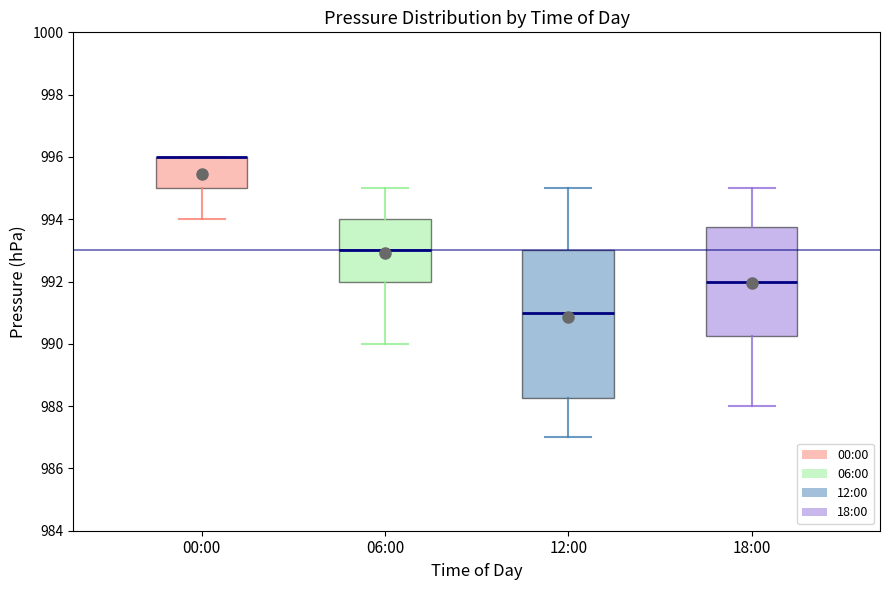

Reading left to right, transcribe this box plot: for each box, give where its median line is, the range the box spans, and where its two whiskers end, as read against the y-axis. The values are not printed on the chart, so give them approximately, as read against the axis.

00:00: median 996.0 (drawn on the box's upper edge), box 995.0 to 996.0, whiskers 994.0 to 996.0
06:00: median 993.0, box 992.0 to 994.0, whiskers 990.0 to 995.0
12:00: median 991.0, box 988.2 to 993.0, whiskers 987.0 to 995.0
18:00: median 992.0, box 990.2 to 993.8, whiskers 988.0 to 995.0